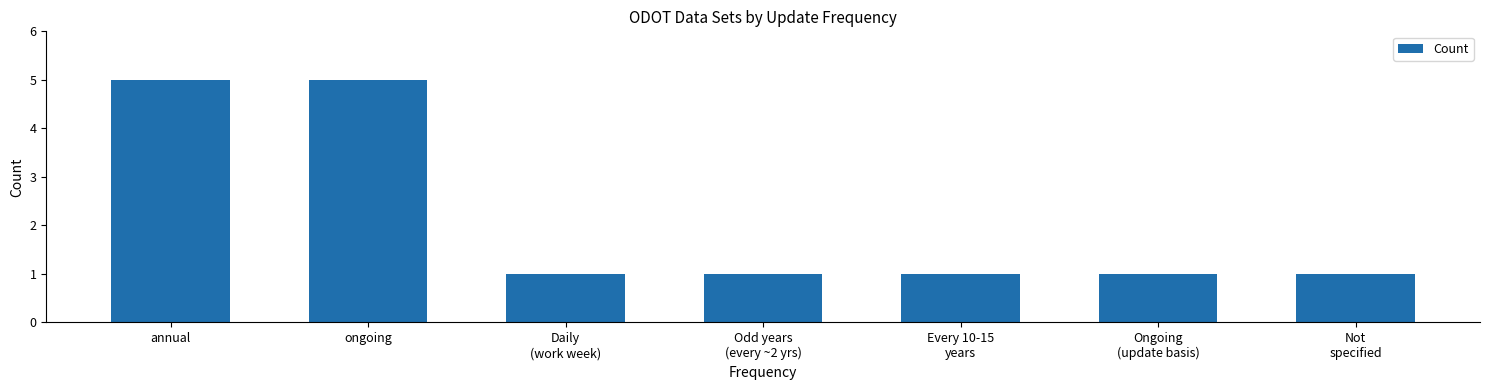

Reading left to right, transcribe all the data shown in this chart.

annual=5	ongoing=5	Daily
(work week)=1	Odd years
(every ~2 yrs)=1	Every 10-15
years=1	Ongoing
(update basis)=1	Not
specified=1